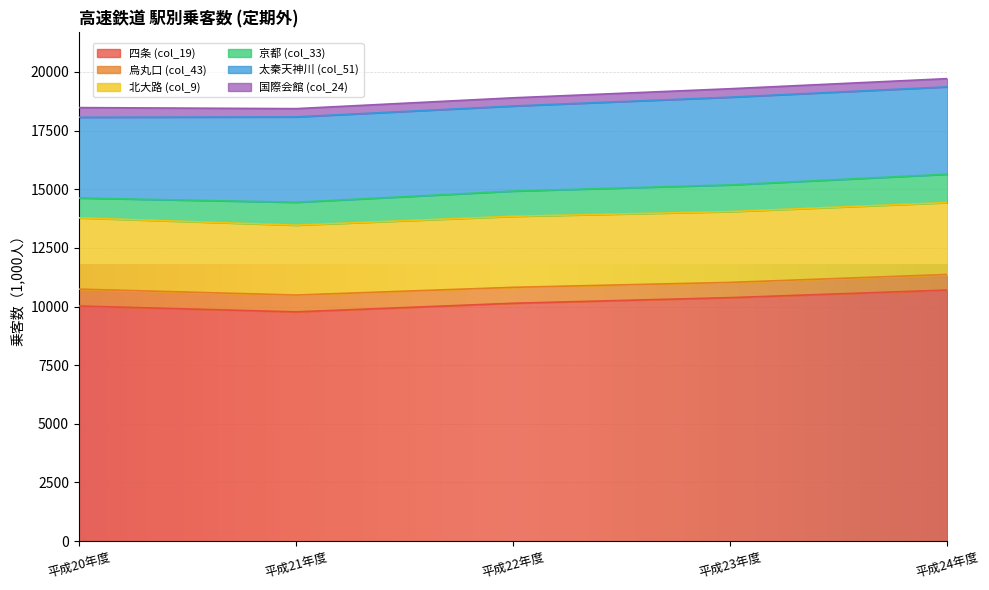

What are all the series names shown in the legend?

四条 (col_19), 烏丸口 (col_43), 北大路 (col_9), 京都 (col_33), 太秦天神川 (col_51), 国際会館 (col_24)